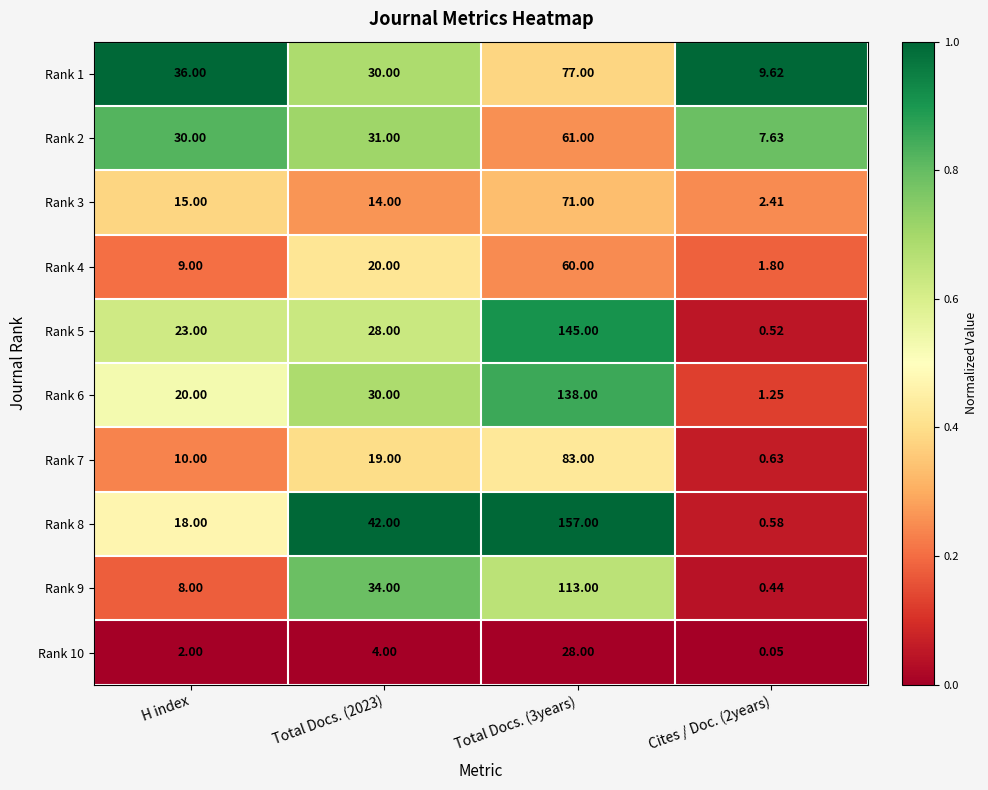

At which label is Rank 3 closest to 36?

H index